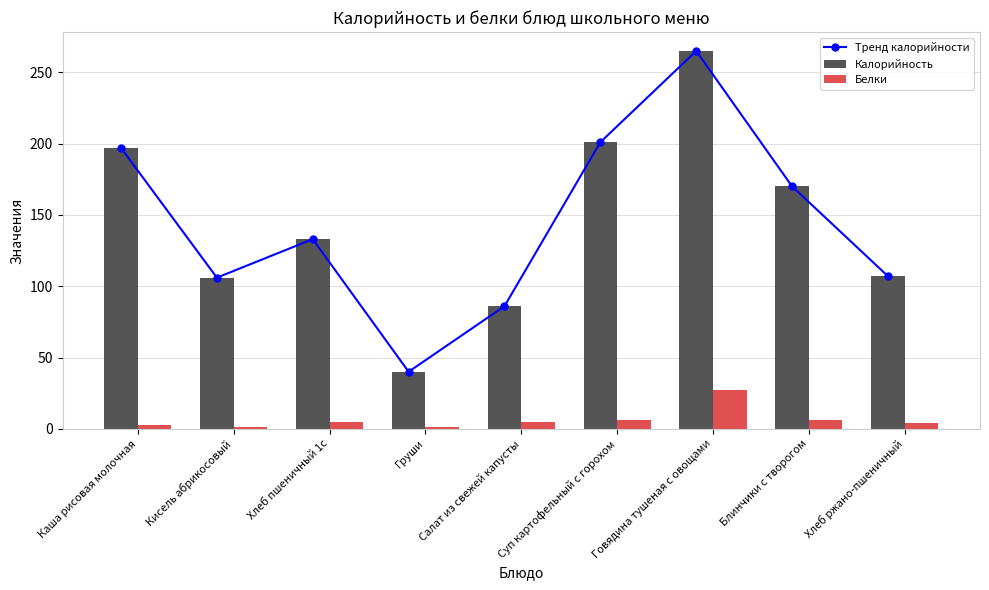

What is the label of the 6th bar from the left?

Суп картофельный с горохом